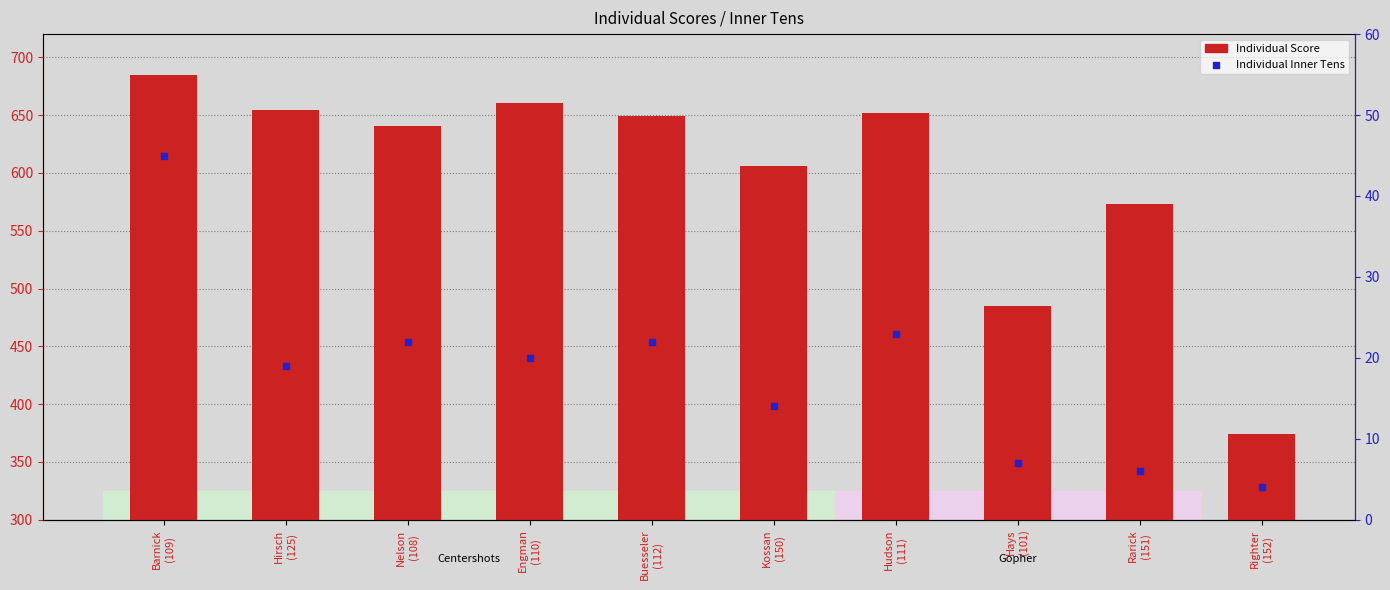

At which category is the sum across all series the highest?

Barnick
(109)